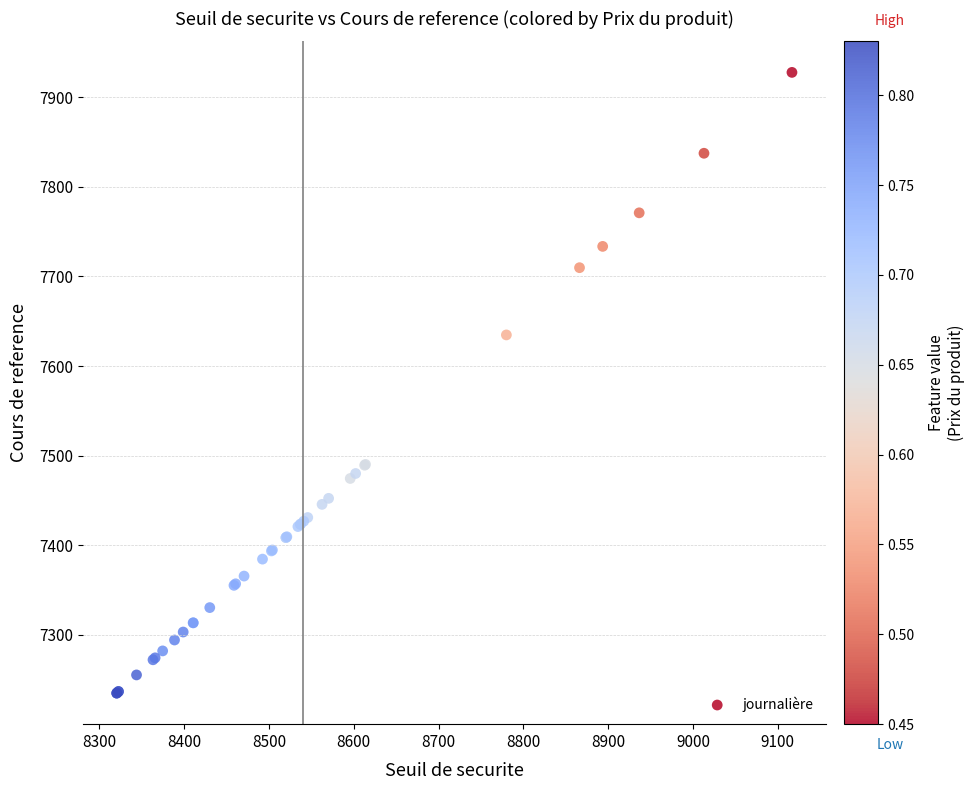

What Y value in the scatter plot is closest to 7581?

7634.7